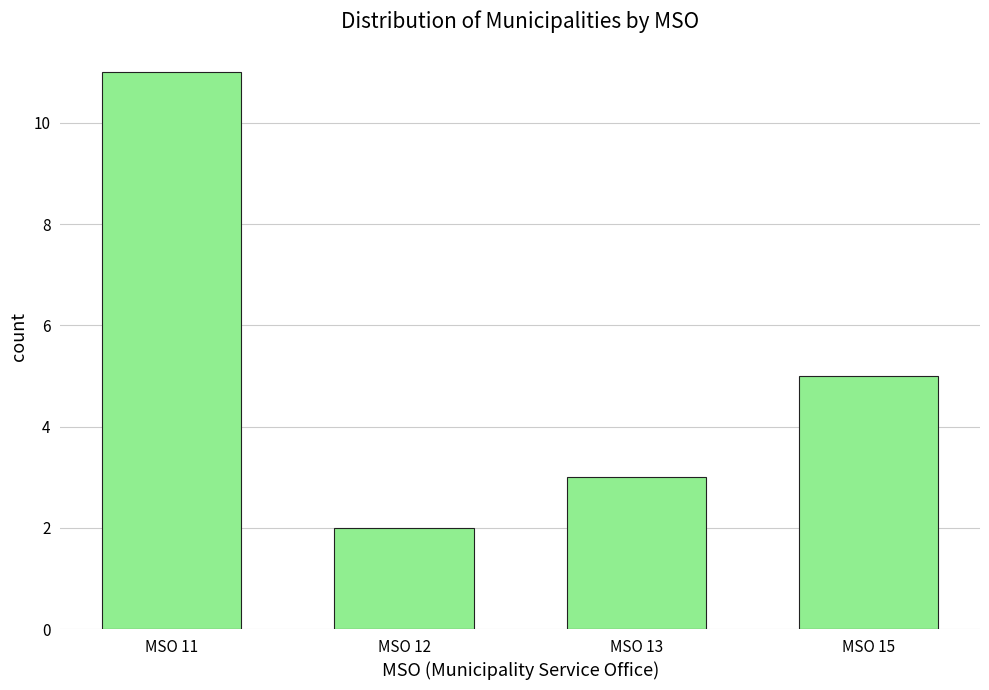

What is the minimum value shown in the chart?

2